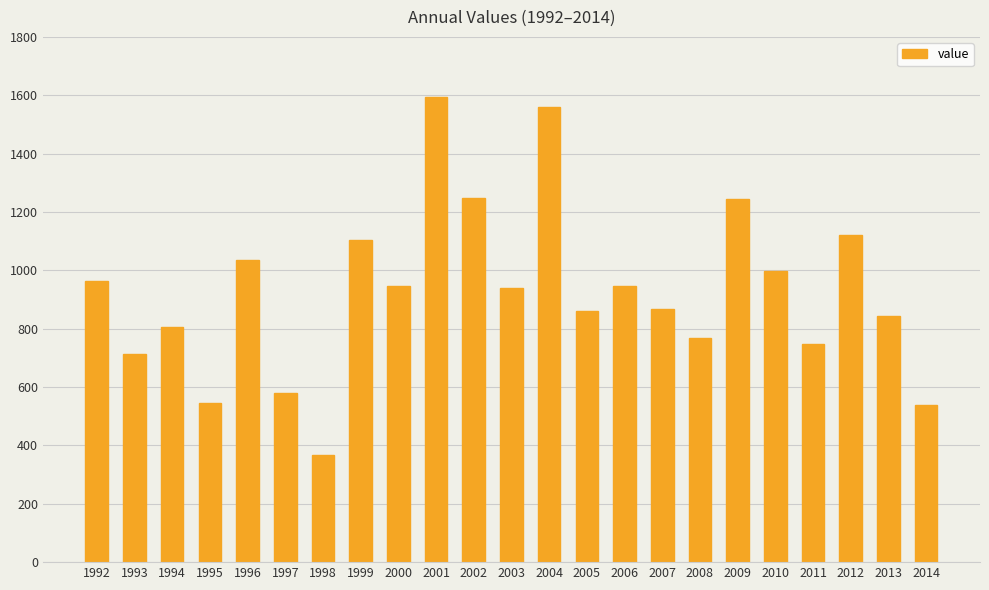

What is the sum of the values at 2010 and 2005?

1860.0